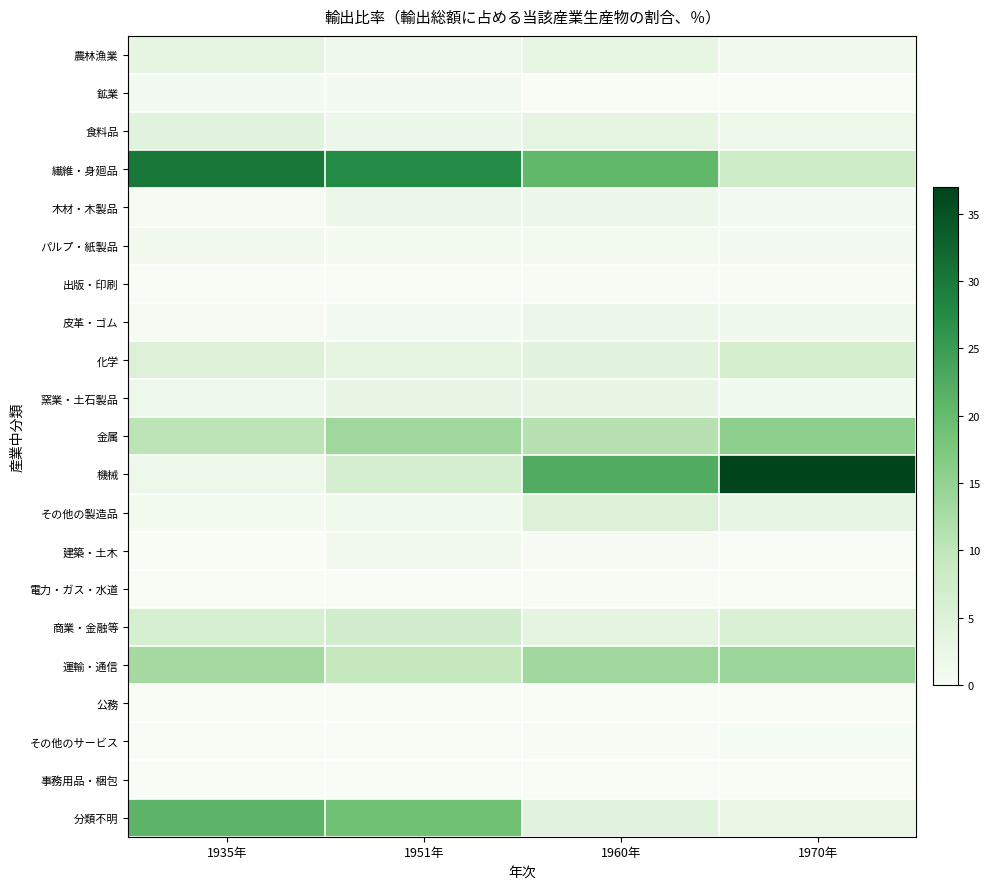

Which series has the largest range (max minus min)?

機械